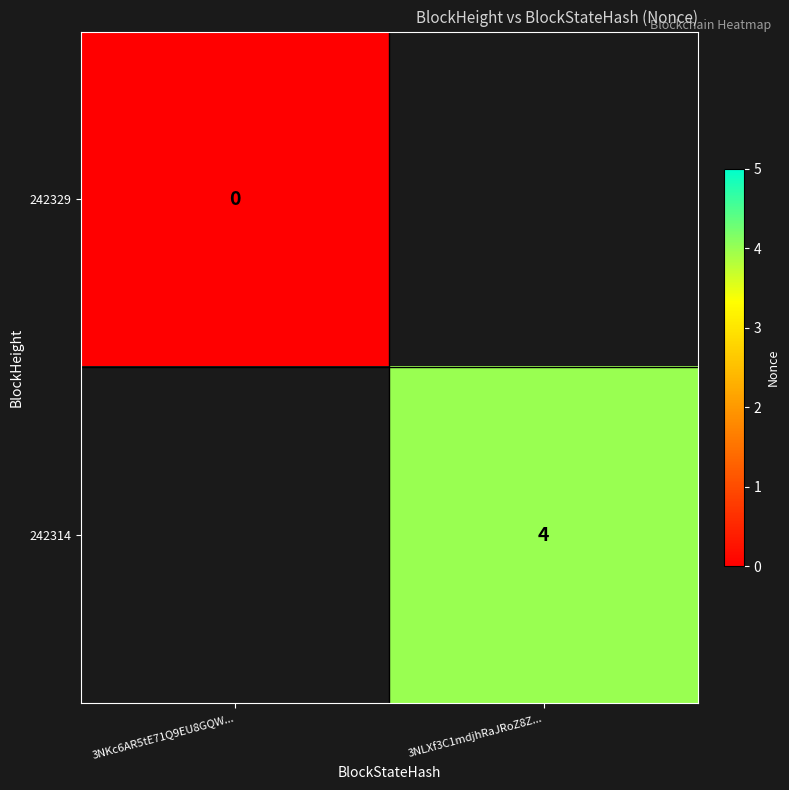

The 242314 series shows 4 at 3NLXf3C1mdjhRaJRoZ8Z.... True or false?

True